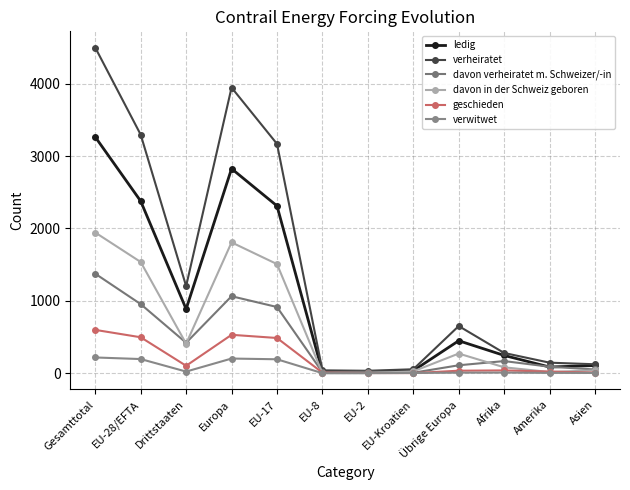

Which category has the lowest value across all series?

EU-8